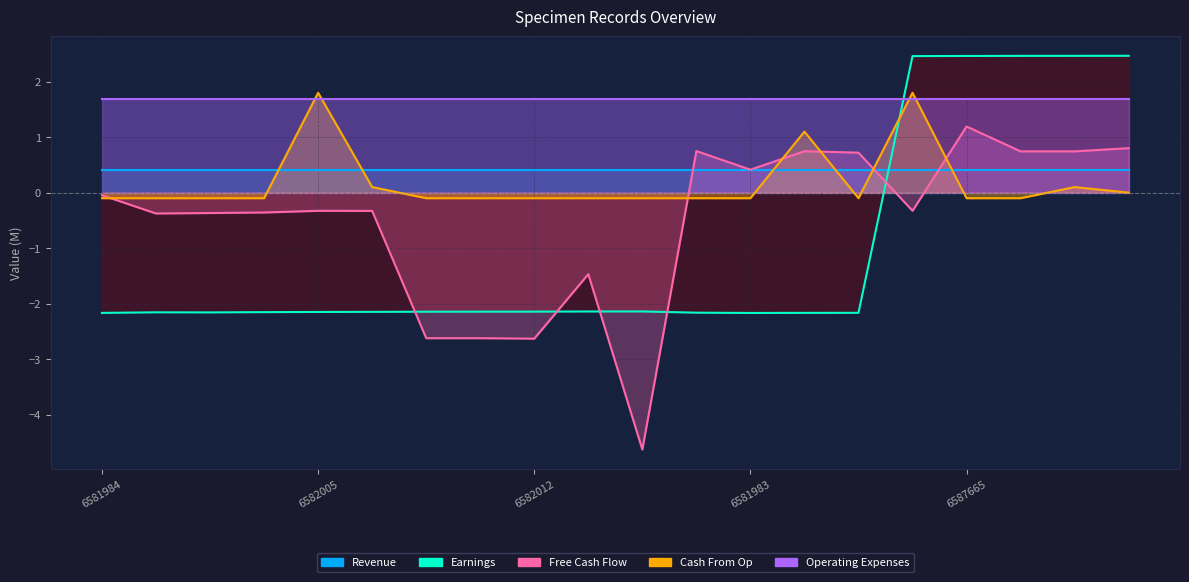

Is the value of Free Cash Flow at 6587665 greater than the value of Cash From Op at 6582012?

Yes